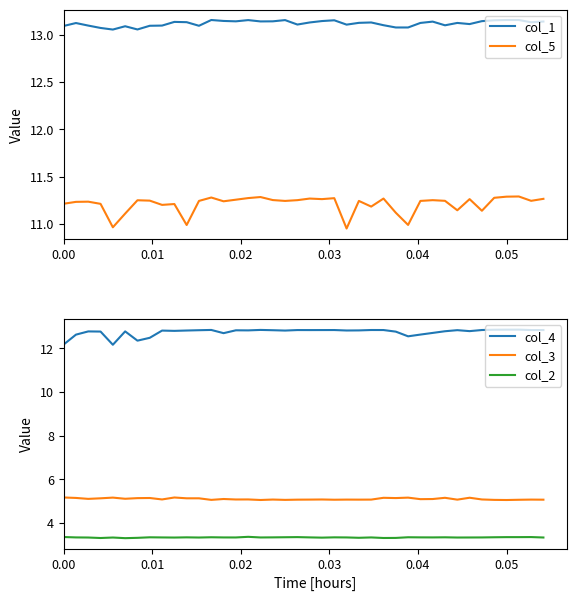

True or false: col_5 and col_1 cross at least once.

False